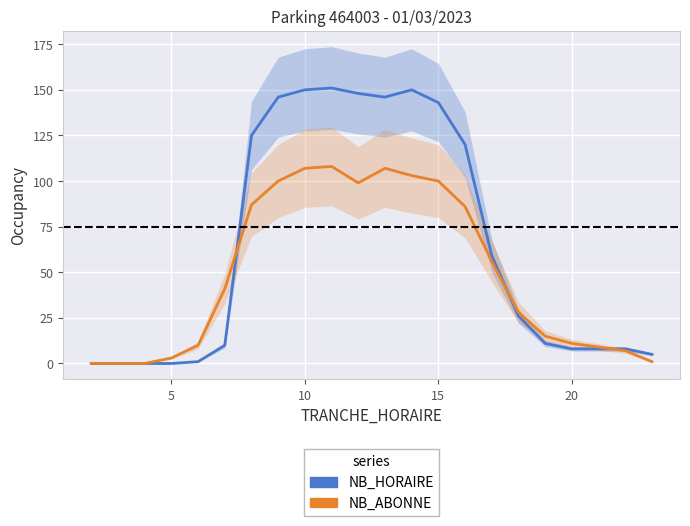

Reading left to right, extract all data points from this chart.

NB_HORAIRE: 0	0	0	0	1	10	125	146	150	151	148	146	150	143	120	59	26	11	8	8	8	5
NB_ABONNE: 0	0	0	3	10	41	87	100	107	108	99	107	103	100	86	56	28	15	11	9	7	1